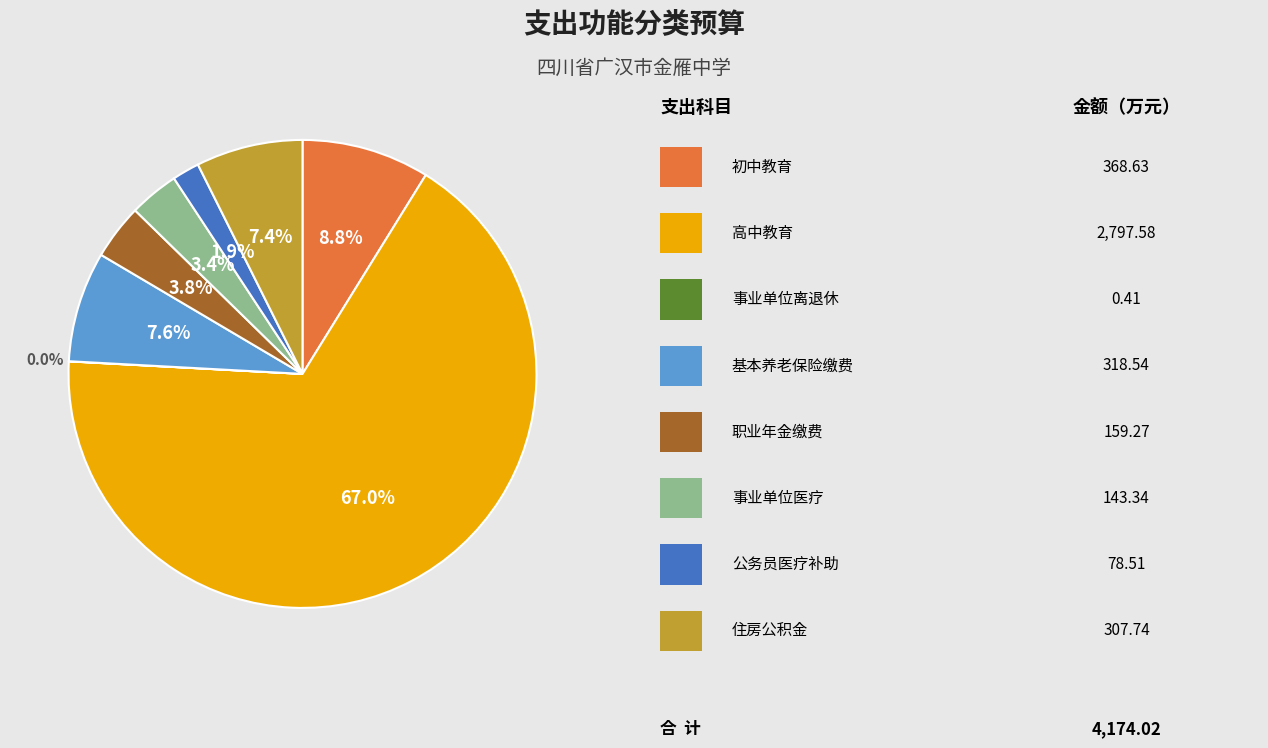

Is there a majority slice in this chart?

Yes